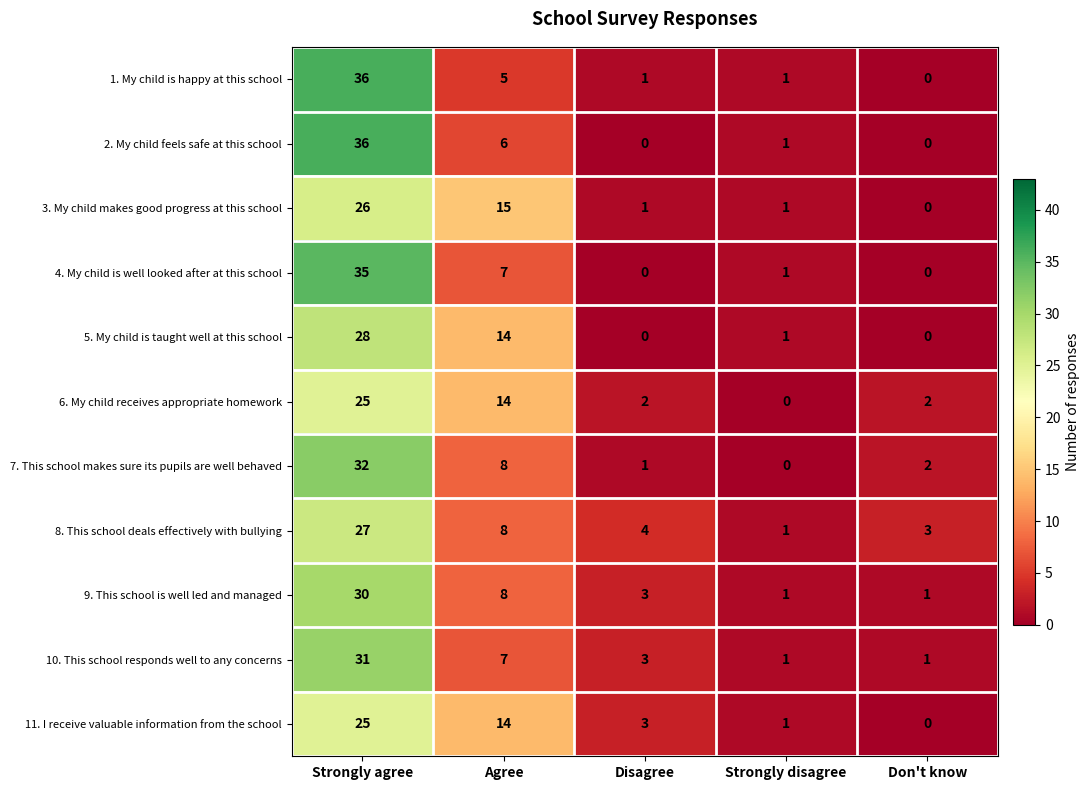

What is the average value of the 8. This school deals effectively with bullying series?

9